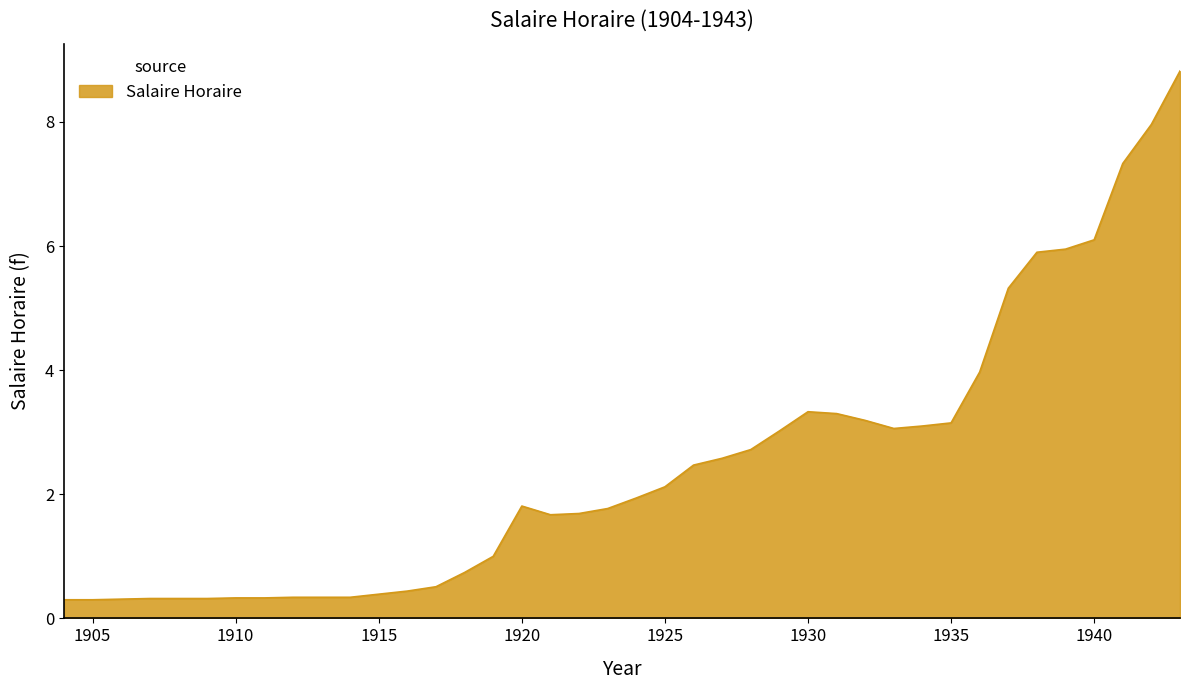

What is the smallest value displayed?

0.3